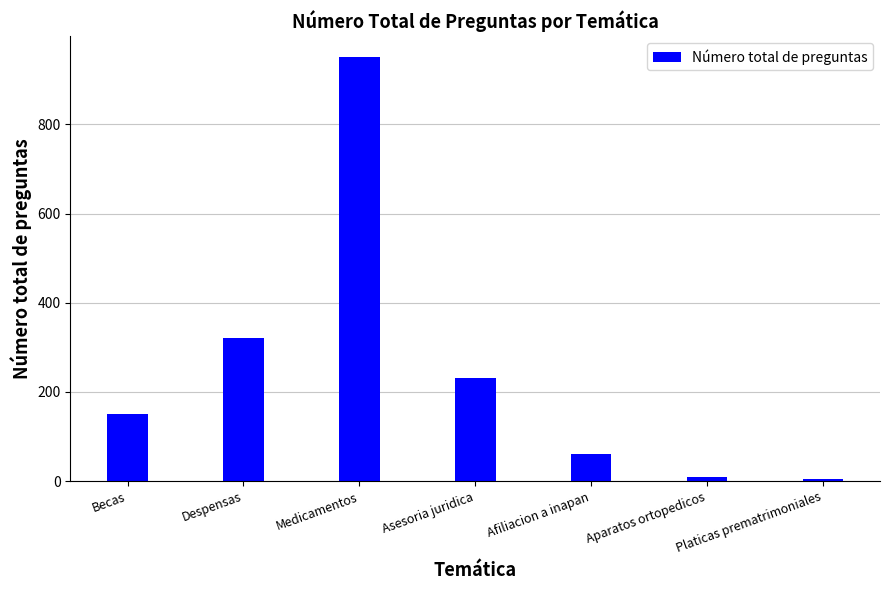

How many categories are shown in the chart?

7